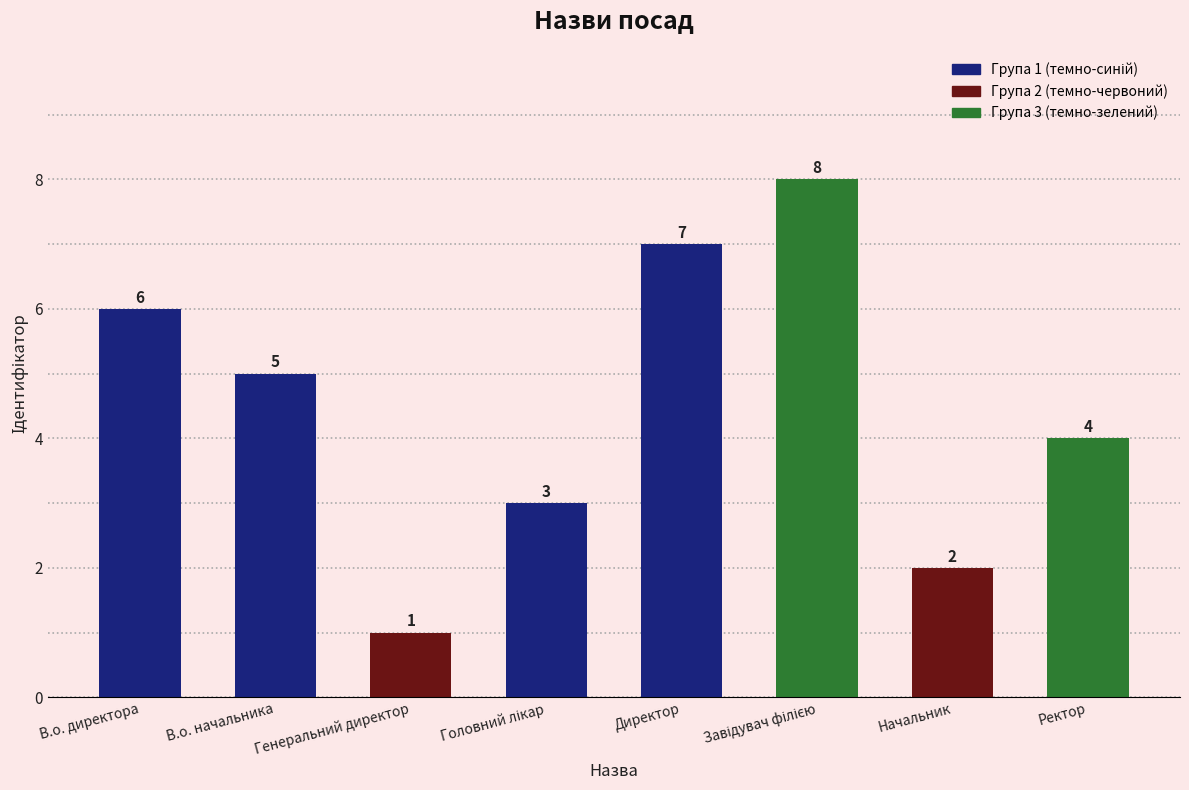

Count the number of data series in this chart.

1